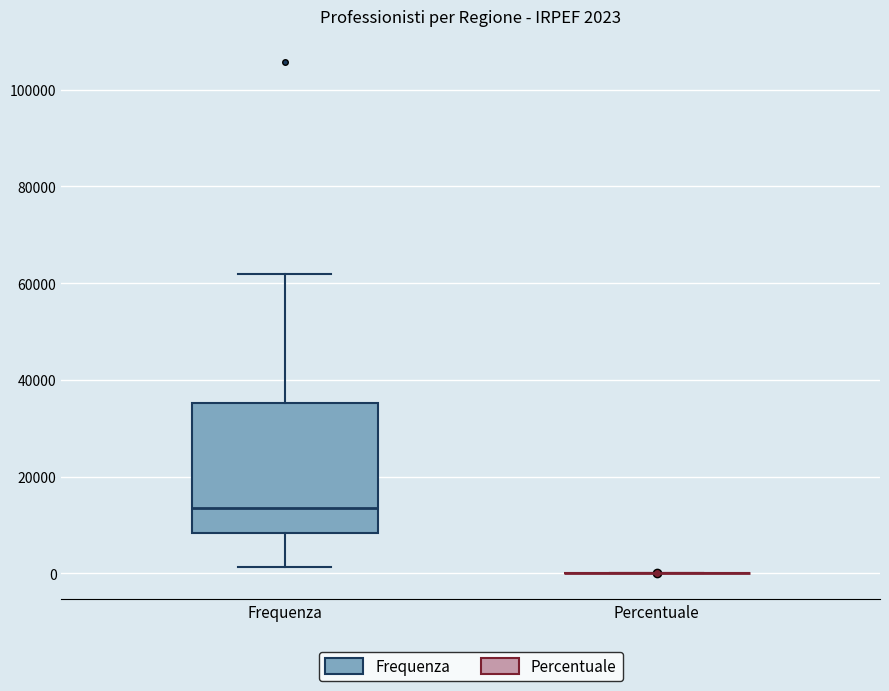

Which box is the tallest, from its lower edge to its upper edge?

Frequenza